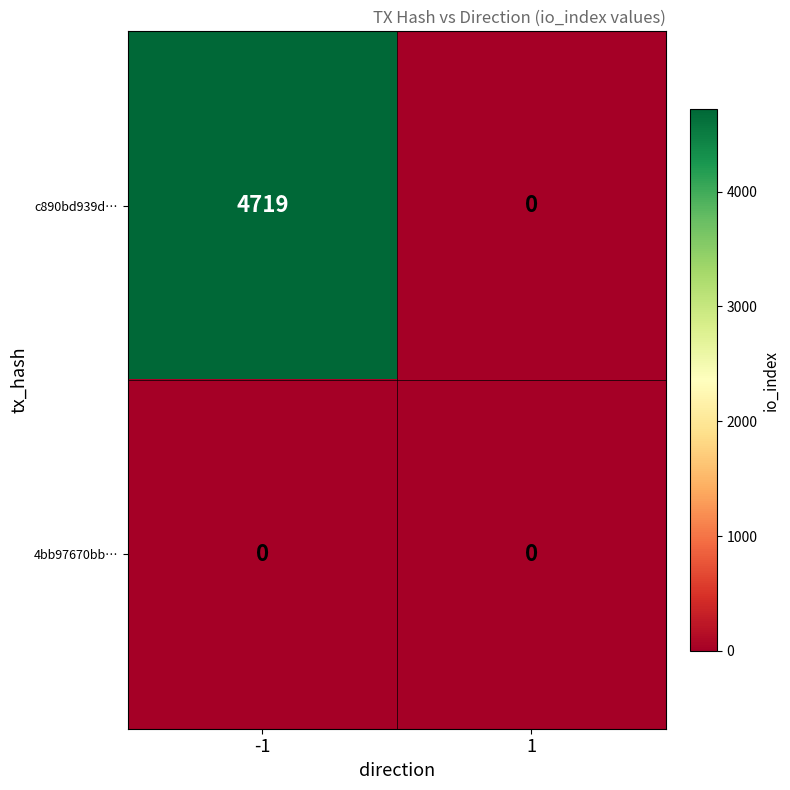

What is the approximate value of c890bd939d… at -1?

4719